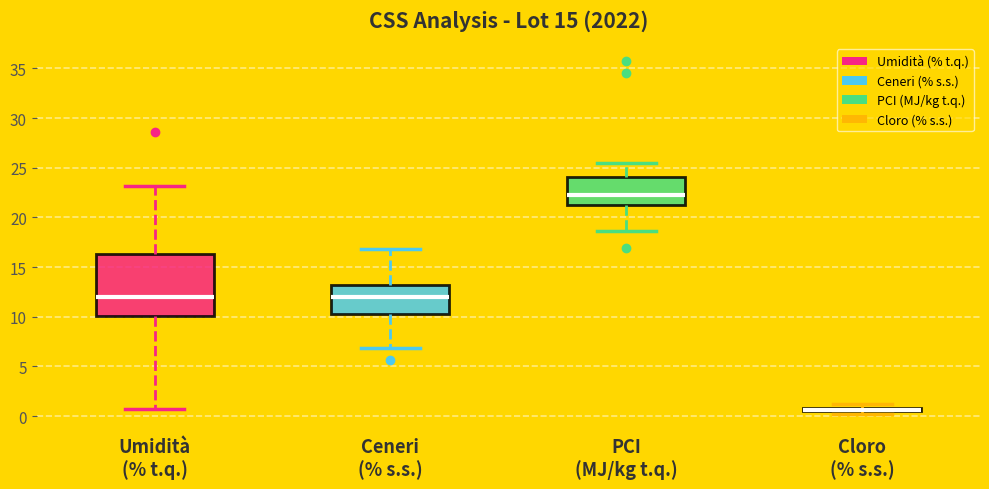

Which box has the lowest median line?

Cloro (% s.s.)